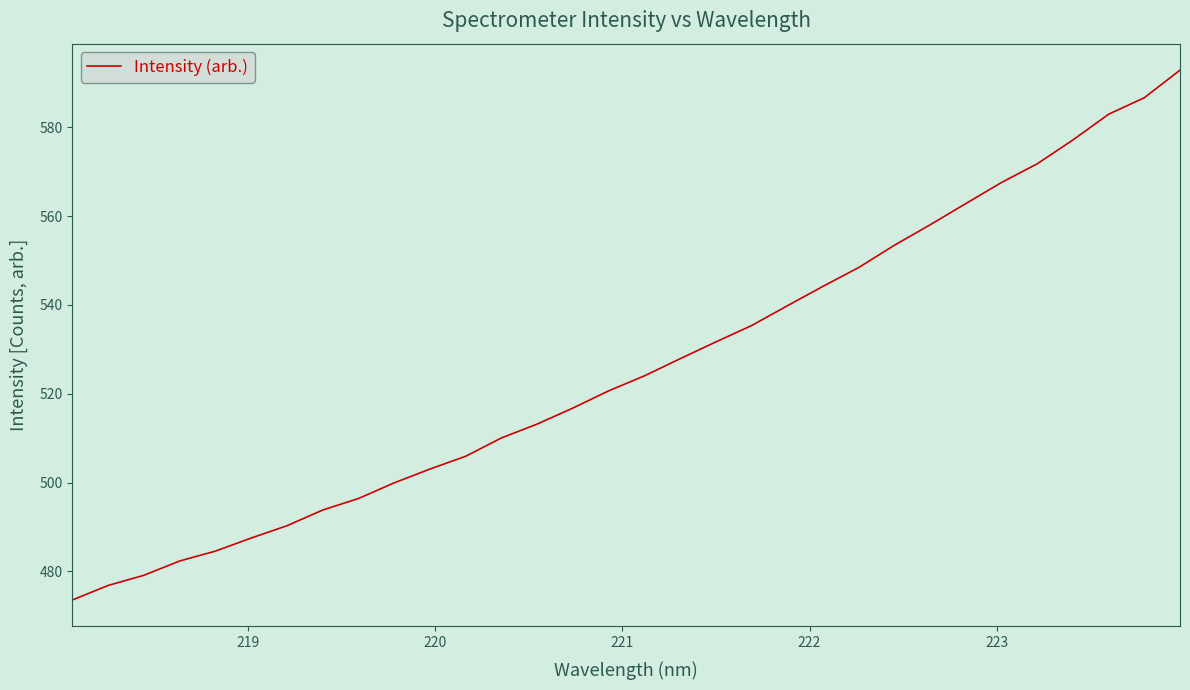

How many distinct data groups are displayed?

1